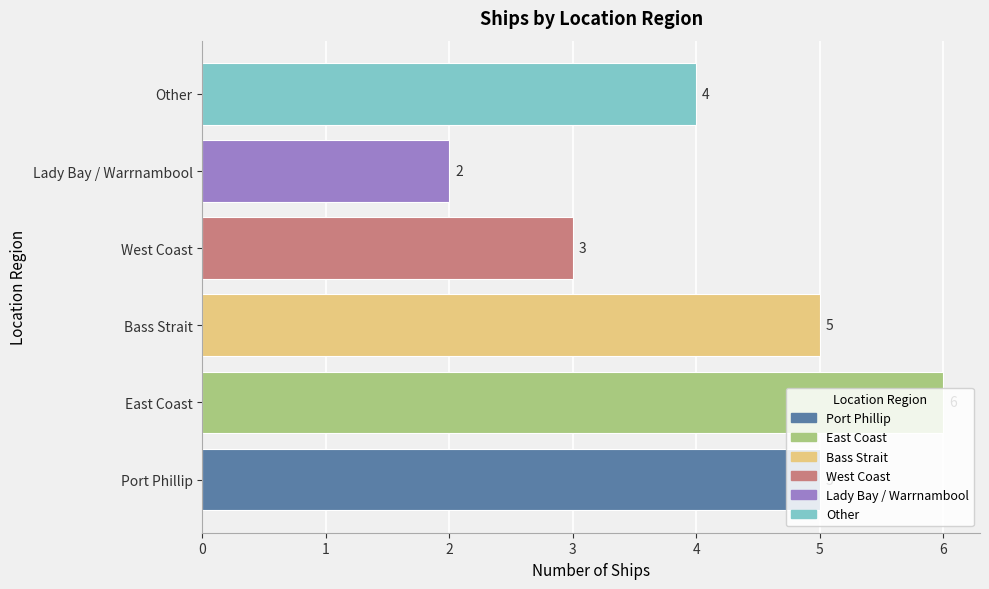

Does the chart contain stacked bars?

No